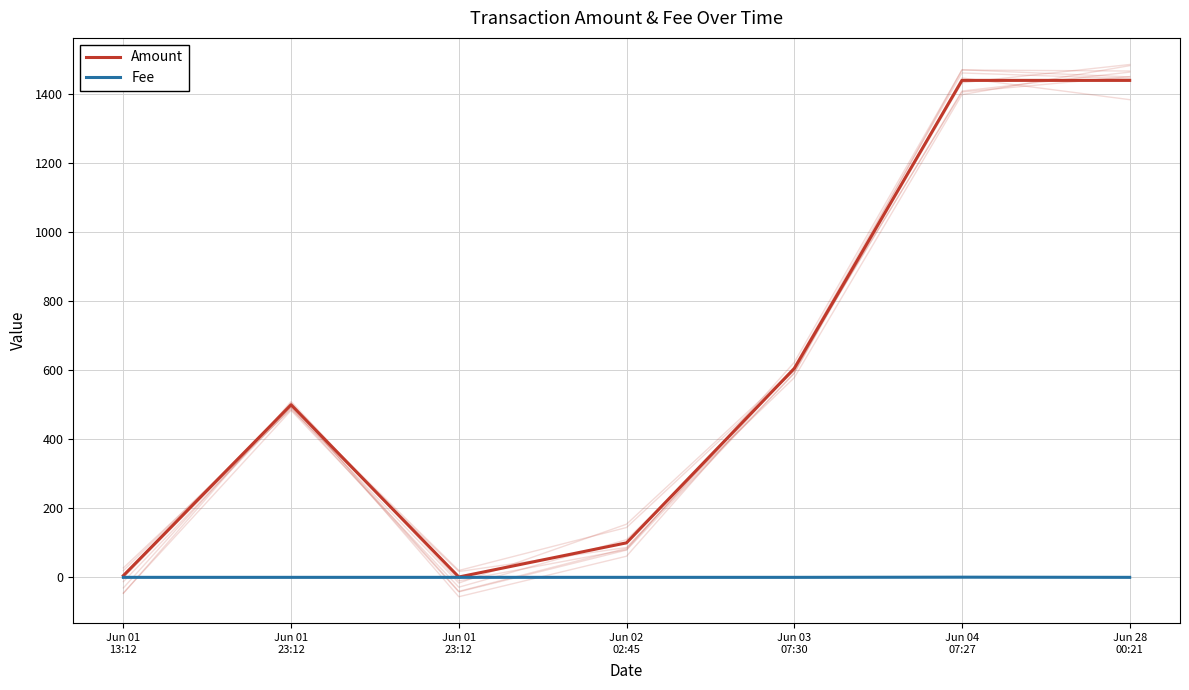

Where does the Amount series first go above 500?

Jun 03
07:30